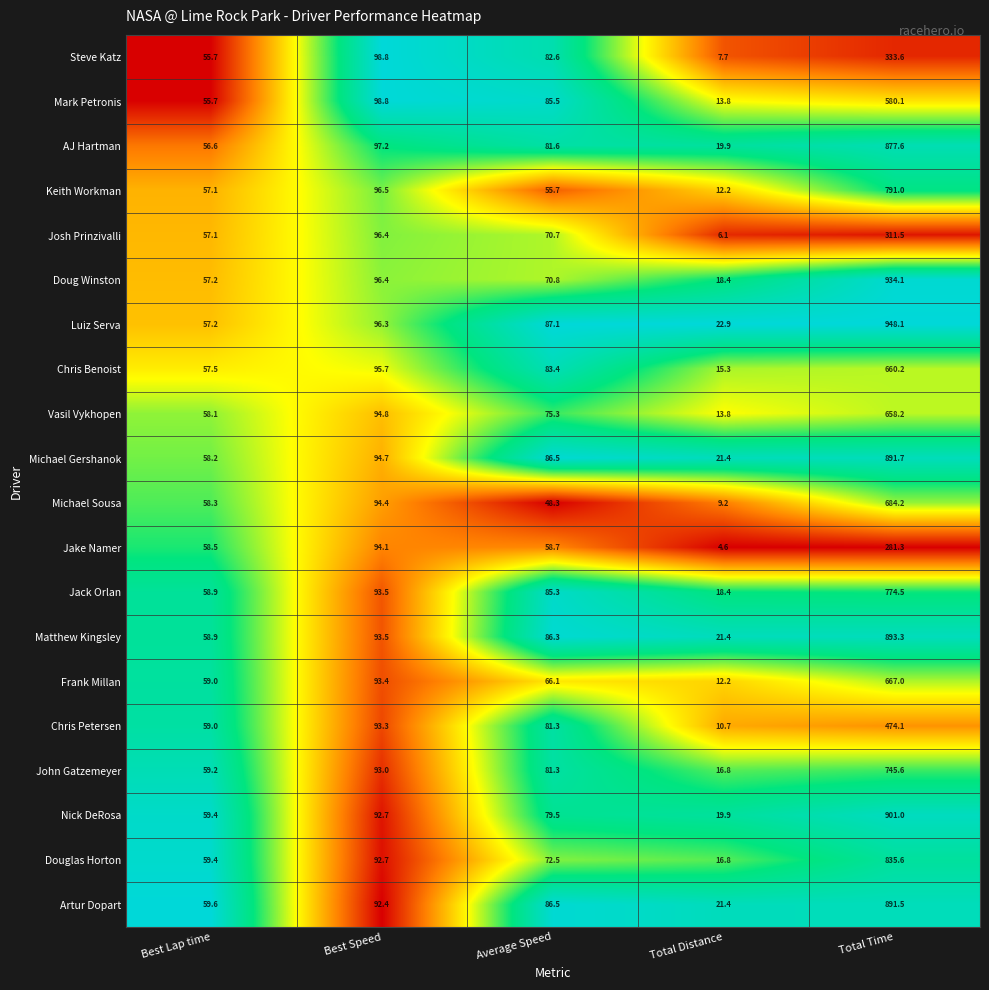

Between Best Lap time and Total Time, which series saw the biggest shift?

Luiz Serva